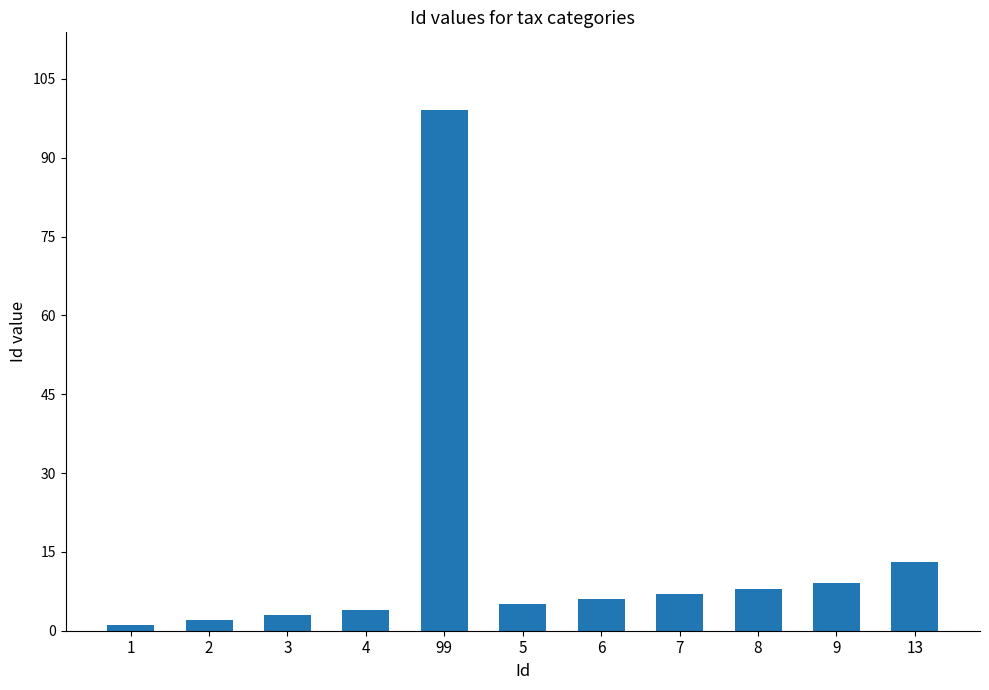

The value at 99 is 39. True or false?

False